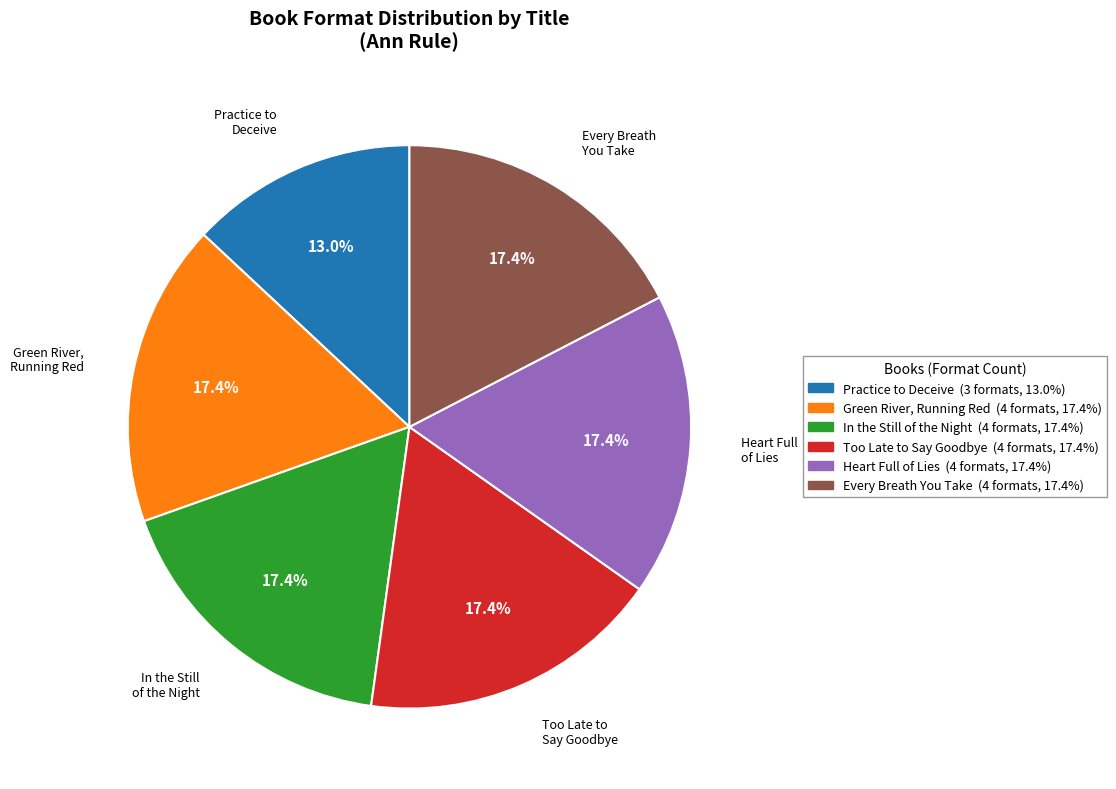

Which category has the smallest portion of the pie?

Practice to Deceive